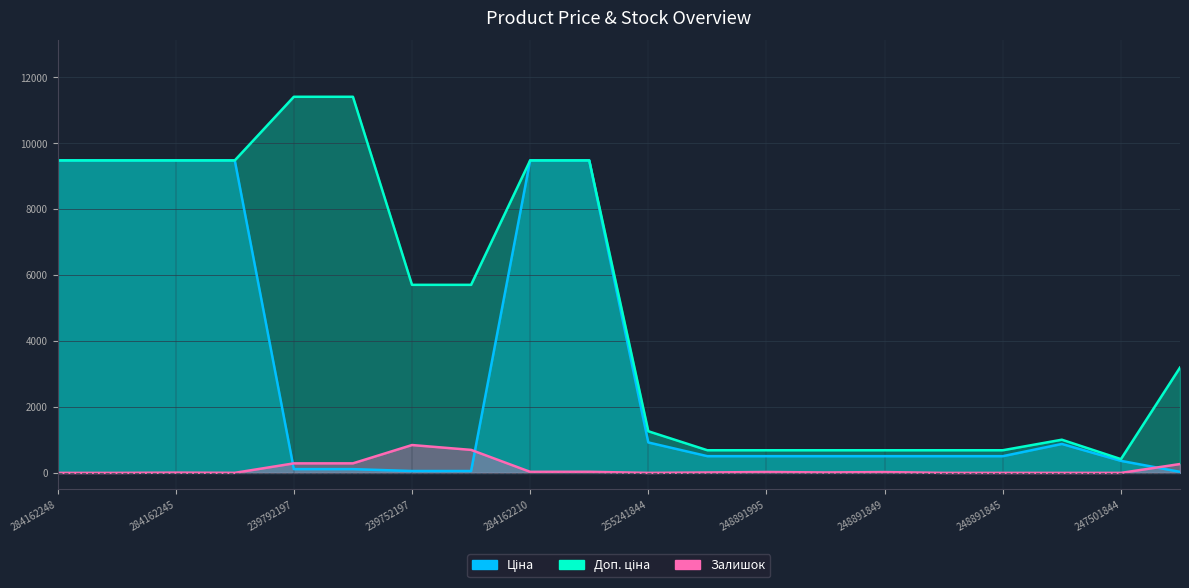

What is the label of the 13th point from the left?

248891995